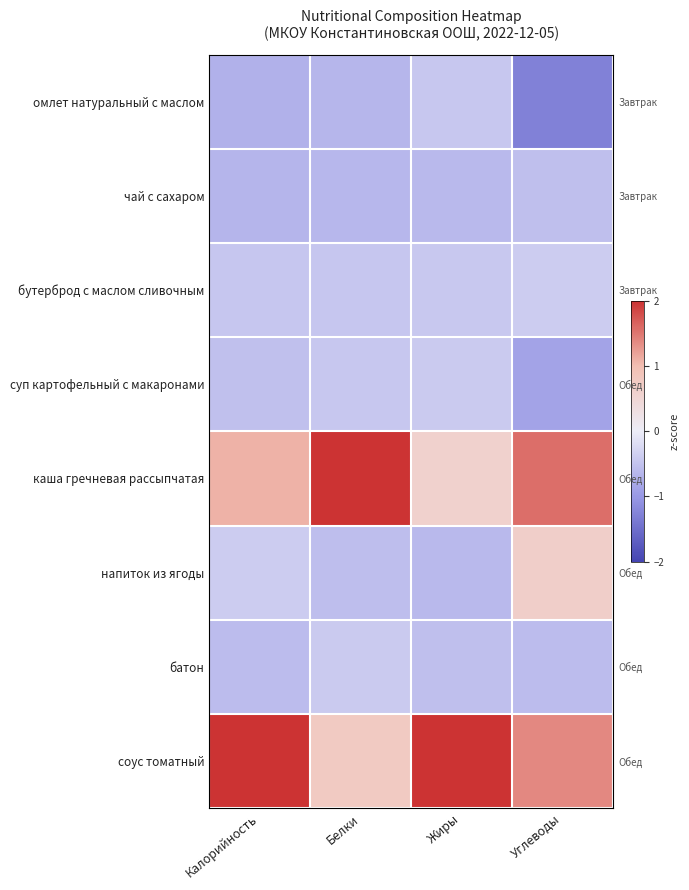

Is the value of бутерброд с маслом сливочным at Жиры greater than the value of каша гречневая рассыпчатая at Жиры?

No